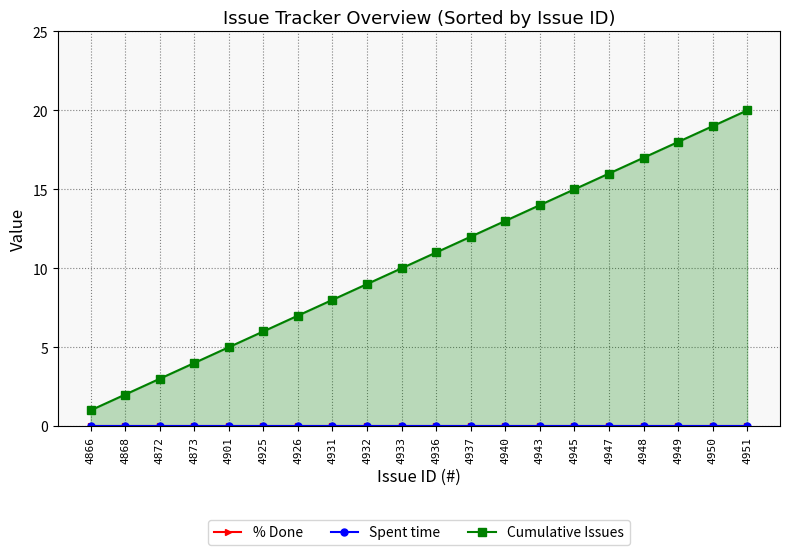

Reading left to right, what are all the values shown in this chart?

% Done: 4866=0	4868=0	4872=0	4873=0	4901=0	4925=0	4926=0	4931=0	4932=0	4933=0	4936=0	4937=0	4940=0	4943=0	4945=0	4947=0	4948=0	4949=0	4950=0	4951=0
Spent time: 4866=0	4868=0	4872=0	4873=0	4901=0	4925=0	4926=0	4931=0	4932=0	4933=0	4936=0	4937=0	4940=0	4943=0	4945=0	4947=0	4948=0	4949=0	4950=0	4951=0
Cumulative Issues: 4866=1	4868=2	4872=3	4873=4	4901=5	4925=6	4926=7	4931=8	4932=9	4933=10	4936=11	4937=12	4940=13	4943=14	4945=15	4947=16	4948=17	4949=18	4950=19	4951=20